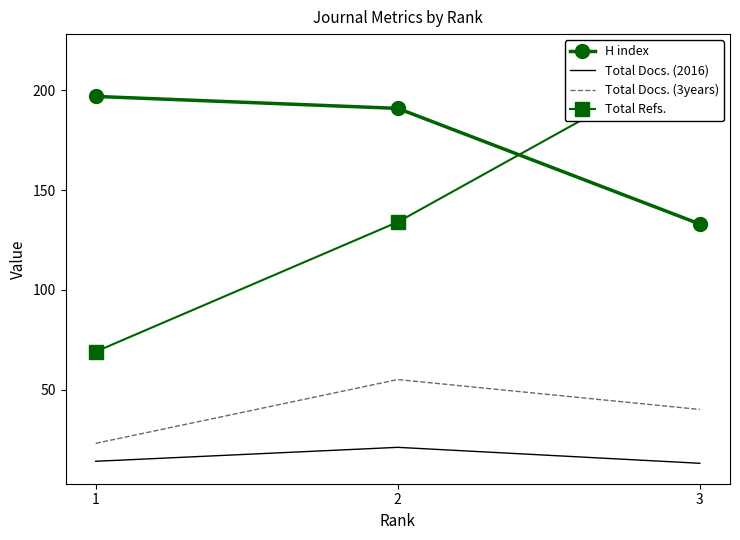

Is the value of Total Docs. (2016) at 1 greater than the value of Total Refs. at 2?

No